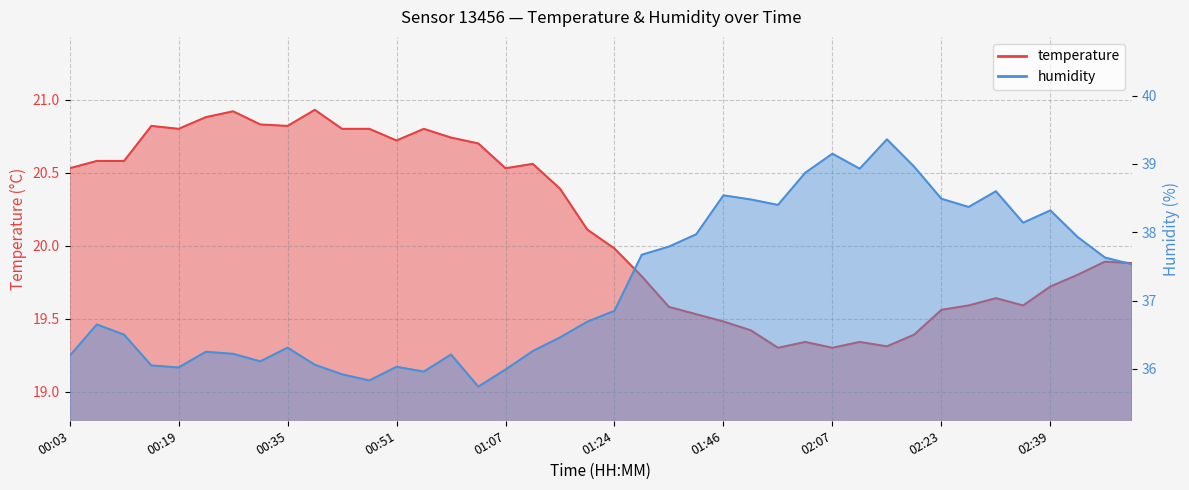

Between 00:23 and 01:50, which series saw the biggest shift?

humidity